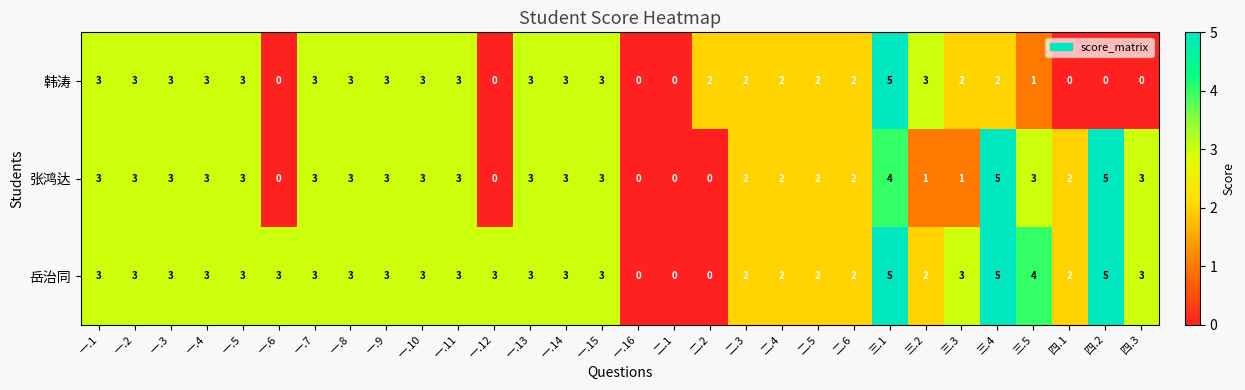

True or false: 张鸿达 has a value of 1 at 三.3.

True